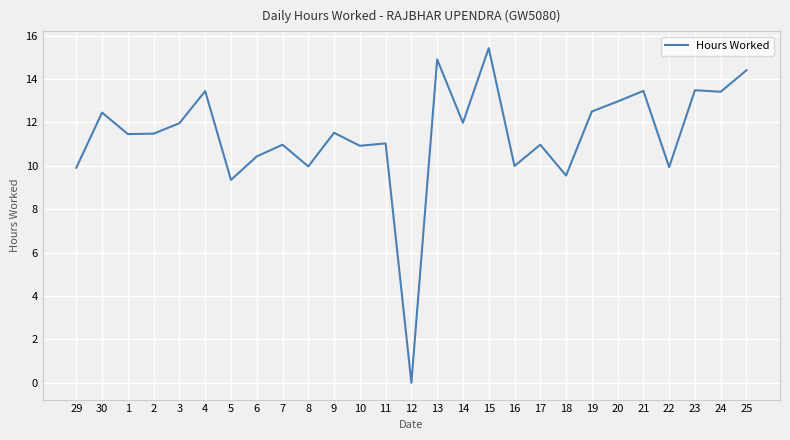

Does the chart display data point markers on the line(s)?

No